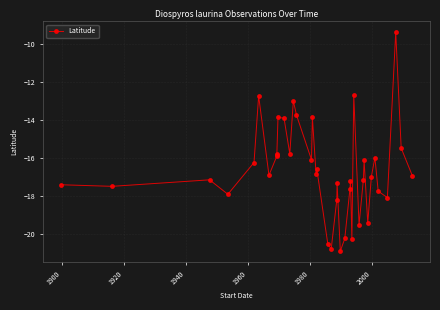

What is the sum of all values?

-665.9